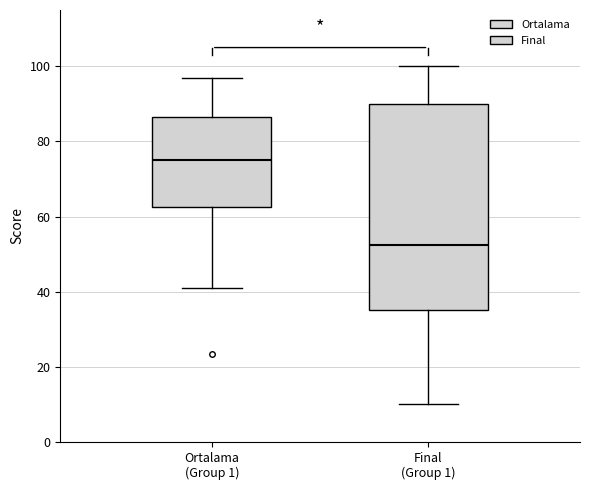

Which box is the tallest, from its lower edge to its upper edge?

Final (Group 1)